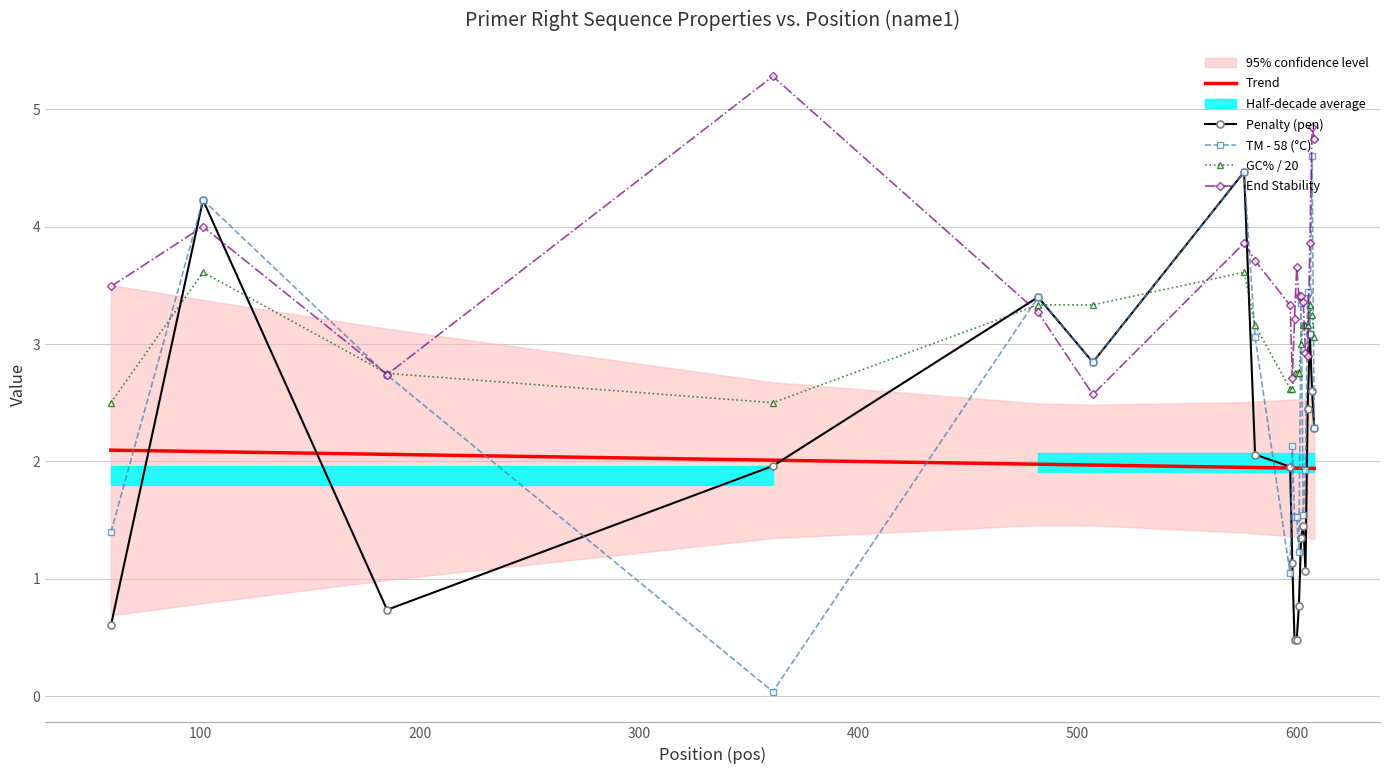

What is the maximum value for Trend?

2.1